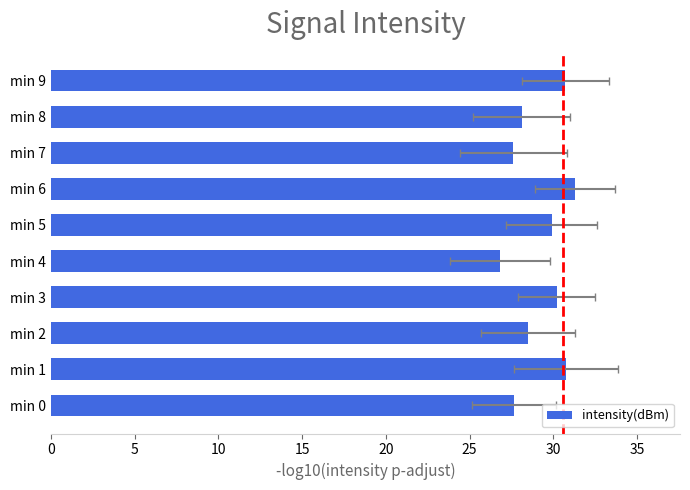

What is the value of the 7th bar from the left?

31.3